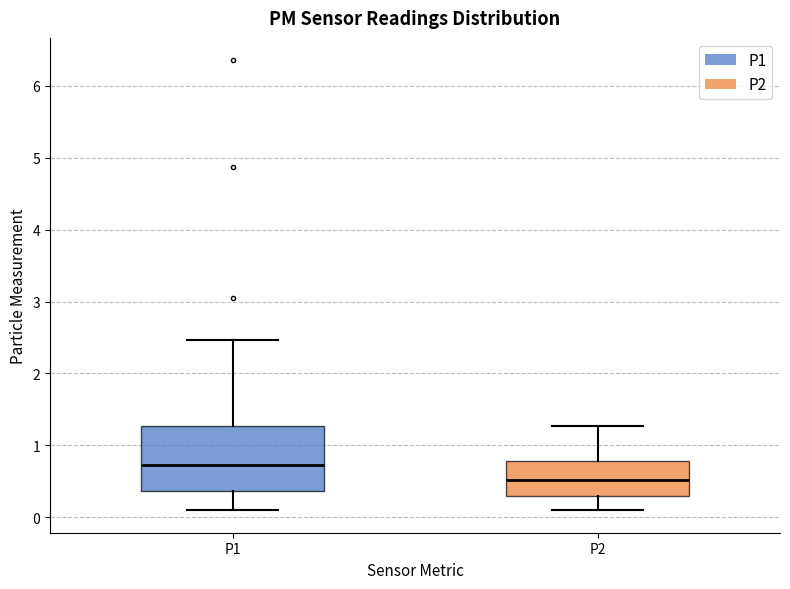

Which box has the lowest median line?

P2